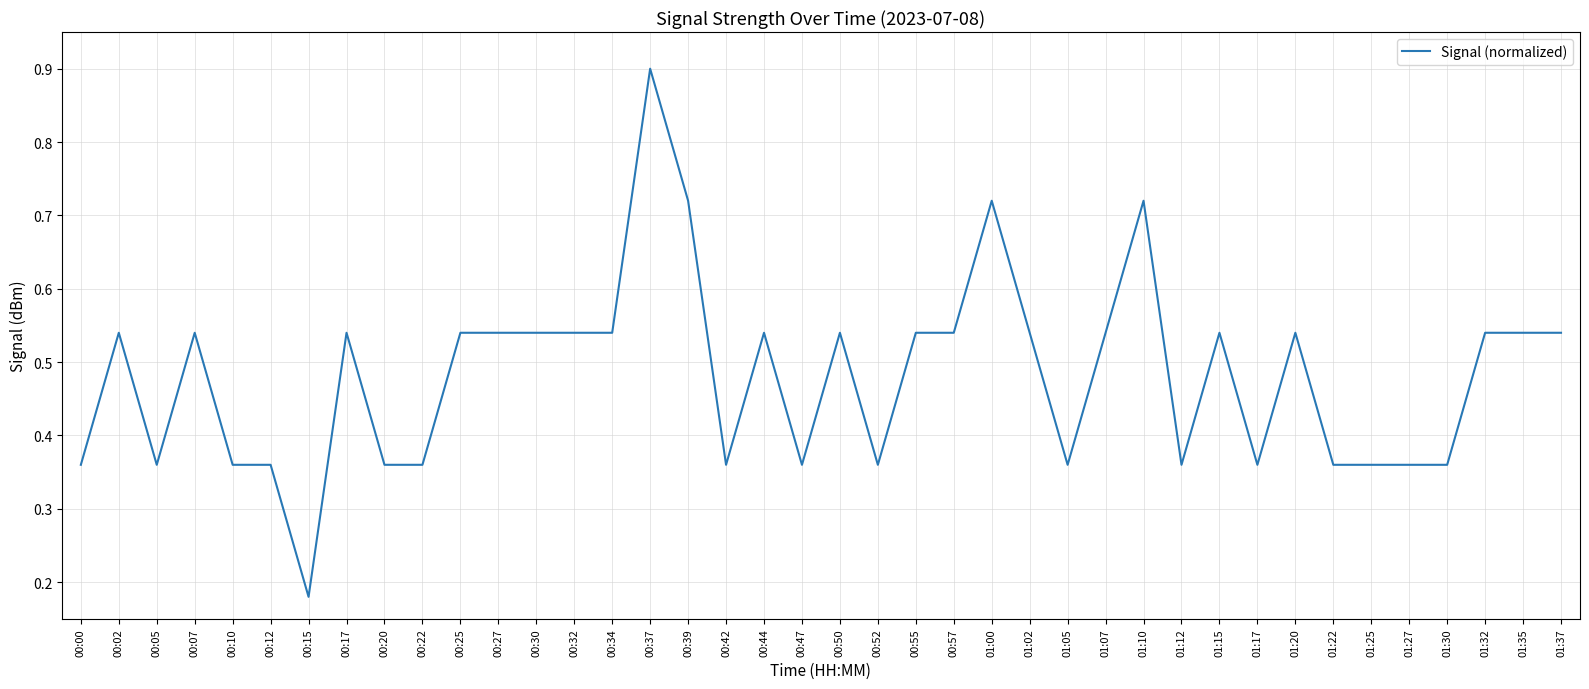

Is it true that the value at 00:00 is 0.6?

False